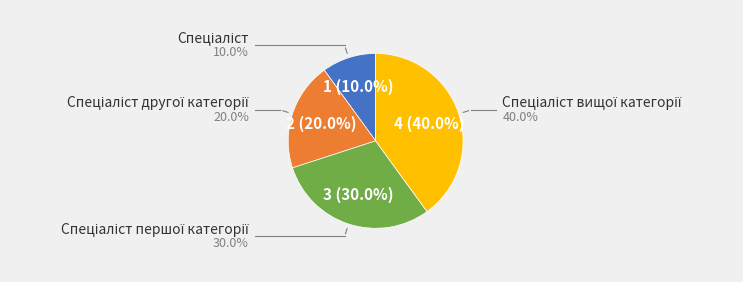

To the nearest percent, what portion does Спеціаліст другої категорії represent?

20%